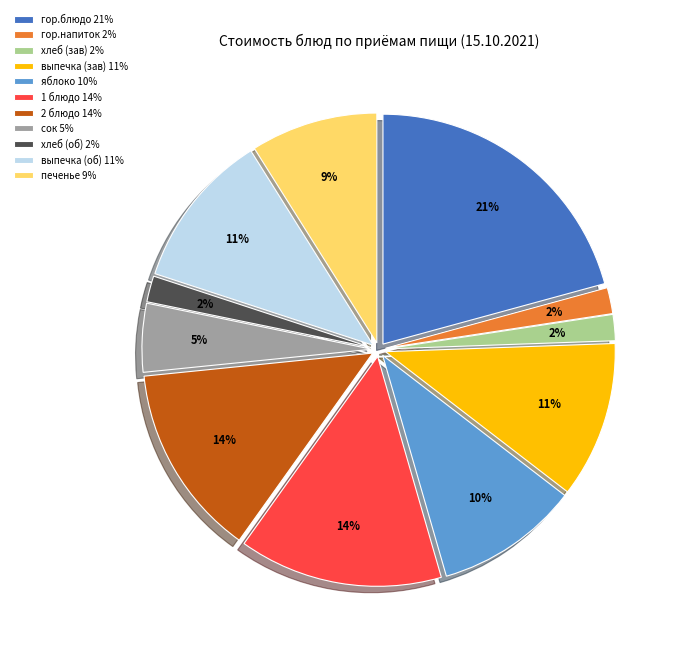

What is the largest slice in the pie chart?

гор.блюдо 21%